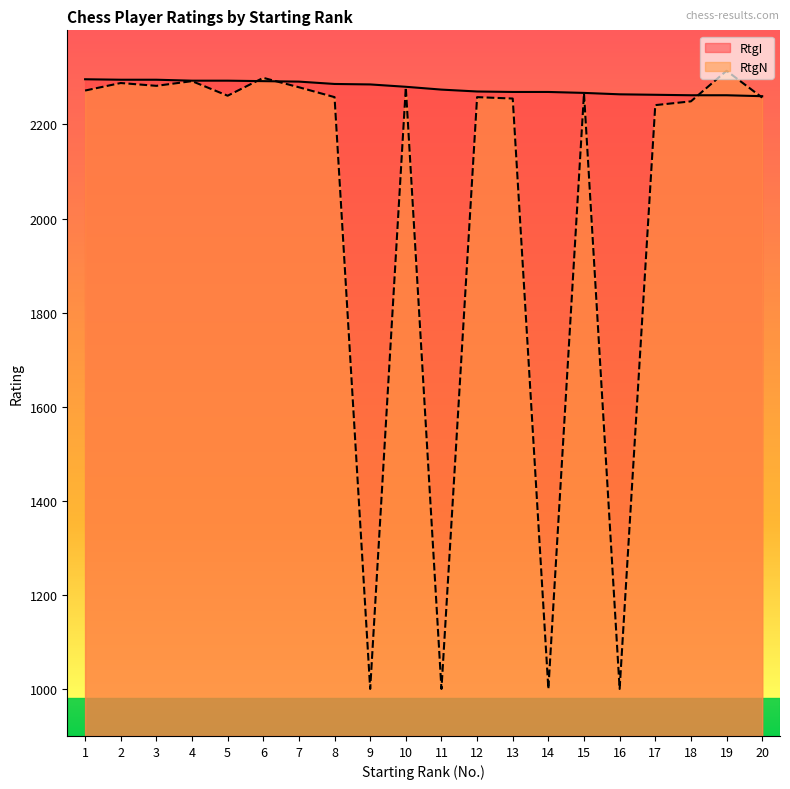

Between 8 and 18, which series saw the biggest shift?

RtgI